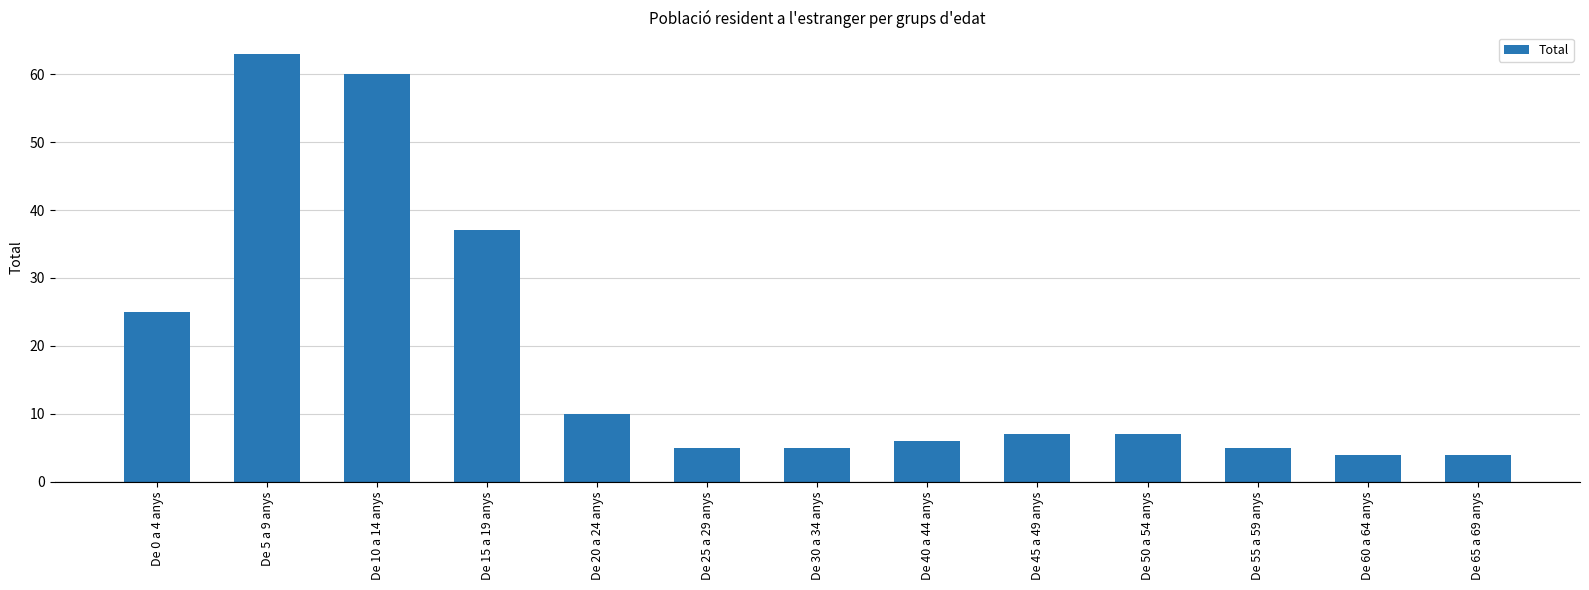

What is the maximum value shown in the chart?

63